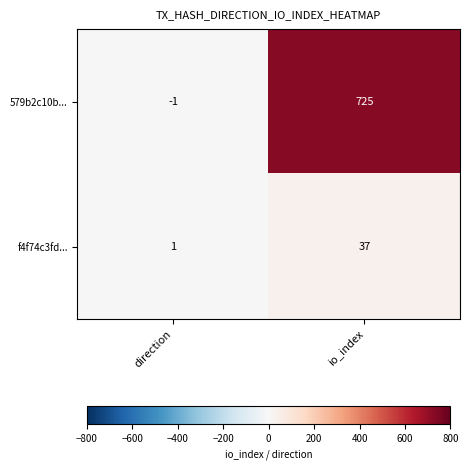

What is the total value across all series at io_index?

762